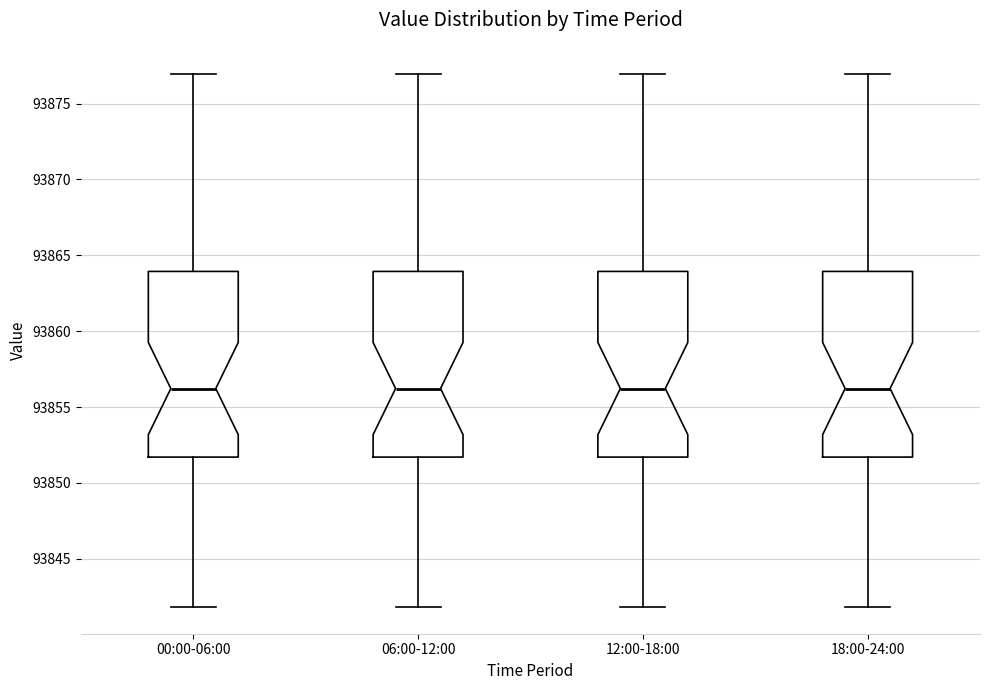

Reading left to right, transcribe this box plot: for each box, give where its median line is, the range the box spans, and where its two whiskers end, as read against the y-axis. The values are not printed on the chart, so give them approximately, as read against the axis.

00:00-06:00: median 93856.0, box 93851.5 to 93864.0, whiskers 93842.0 to 93877.0
06:00-12:00: median 93856.0, box 93851.5 to 93864.0, whiskers 93842.0 to 93877.0
12:00-18:00: median 93856.0, box 93851.5 to 93864.0, whiskers 93842.0 to 93877.0
18:00-24:00: median 93856.0, box 93851.5 to 93864.0, whiskers 93842.0 to 93877.0